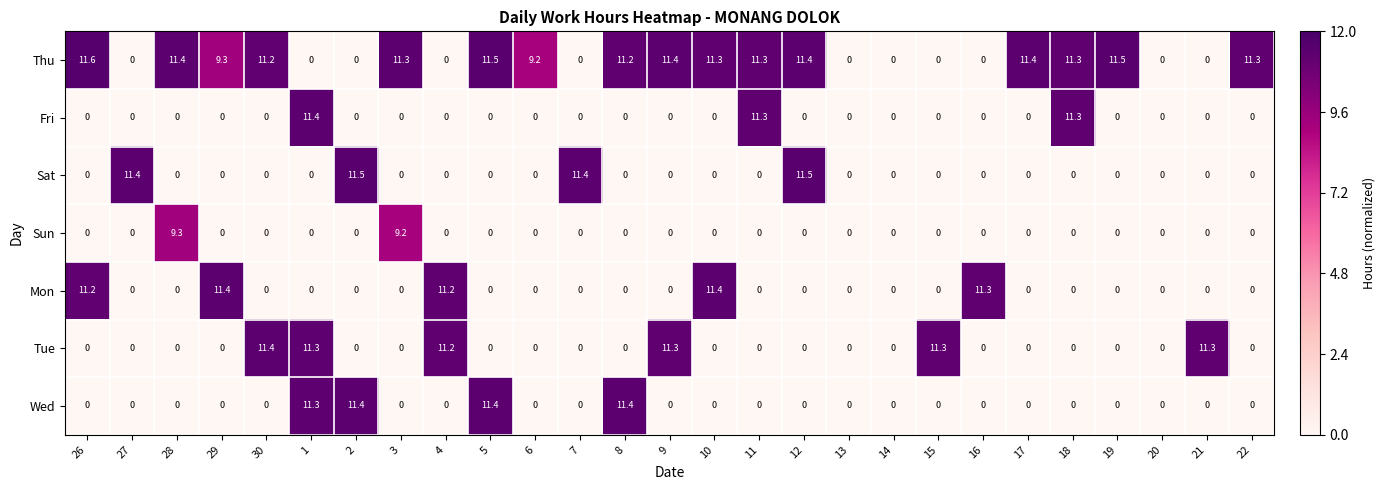

Which series has the widest spread of values?

Thu